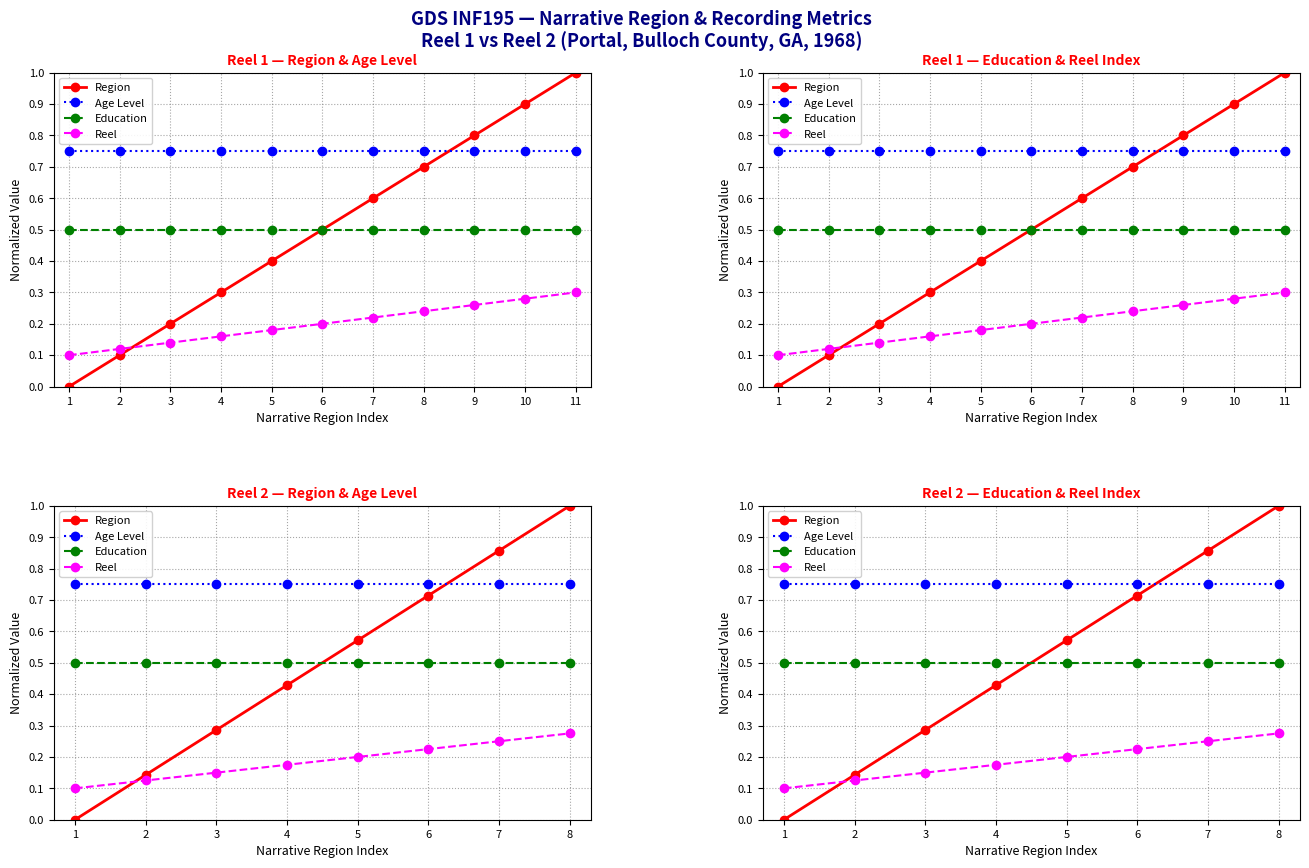

What is the difference between the Region values at 7 and 6?

0.1